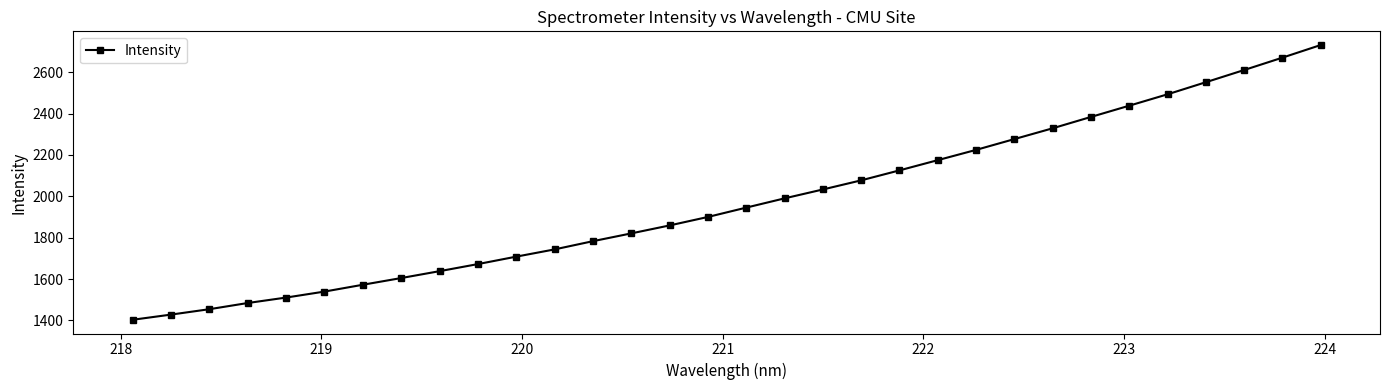

True or false: there are more than 2 points higher than both neighbors.

False